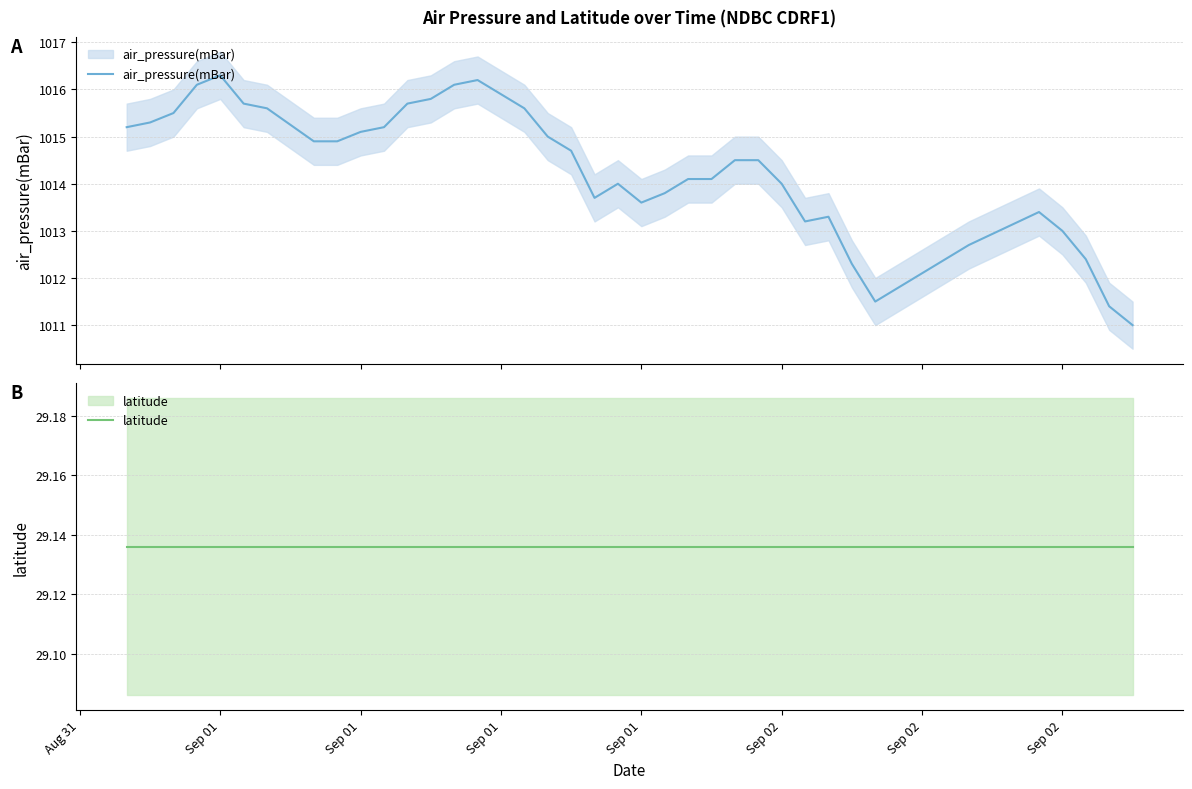

What is the label of the 2nd point from the left?

Sep 01